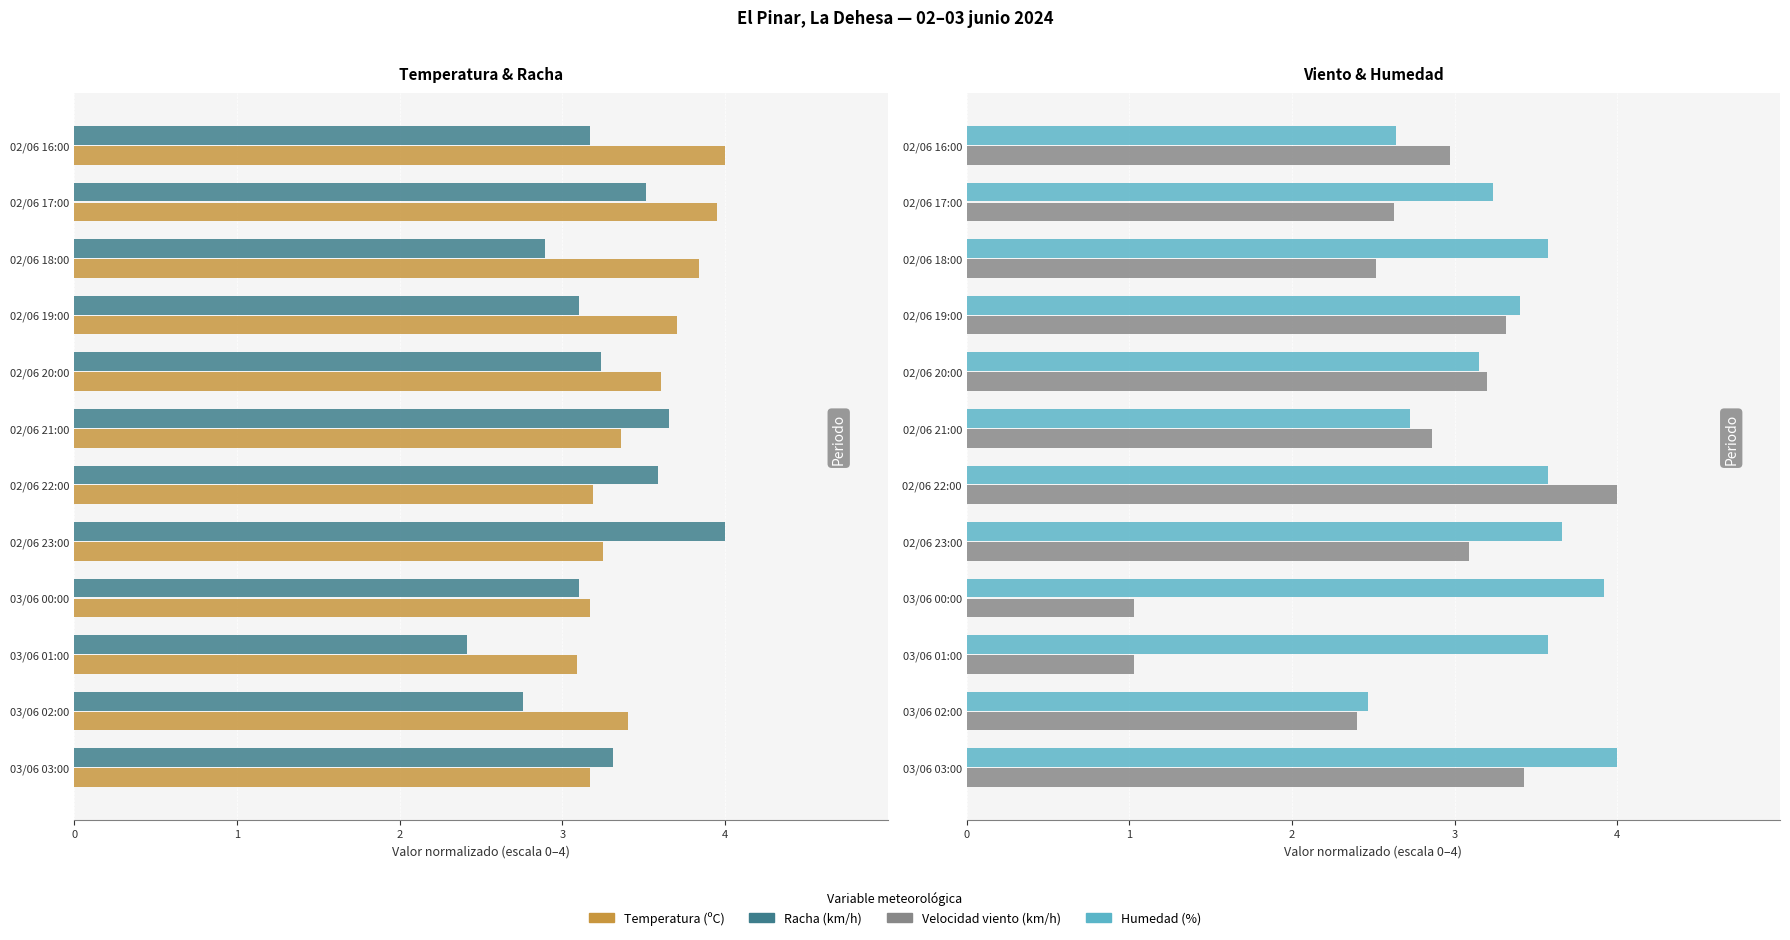

How many values in the Humedad (%) series exceed 3?

9